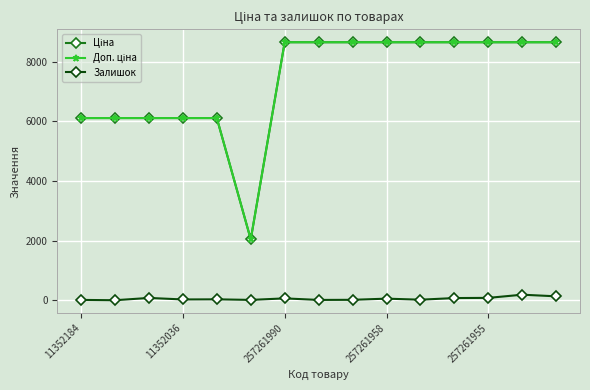

What is the maximum value shown in the chart?

8656.2